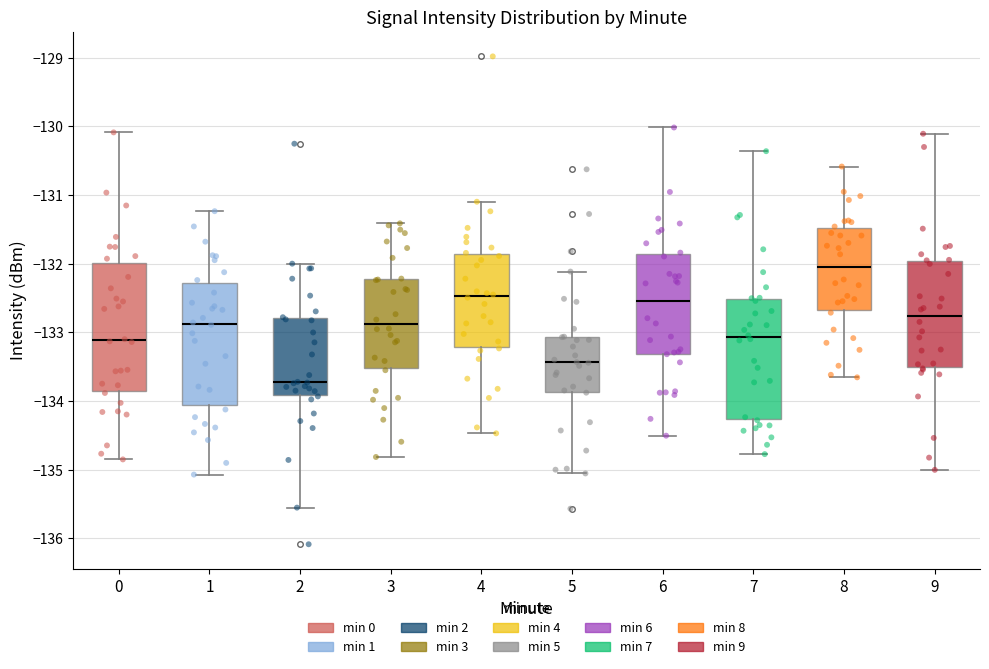

Reading left to right, read every box against the y-axis: the position of its median line, the range the box covers, and the ends of its whiskers. The values are not printed on the chart, so give them approximately, as read against the axis.

0: median -133.1, box -133.9 to -132.0, whiskers -134.9 to -130.1
1: median -132.9, box -134.1 to -132.3, whiskers -135.1 to -131.2
2: median -133.7, box -133.9 to -132.8, whiskers -135.6 to -132.0
3: median -132.9, box -133.5 to -132.2, whiskers -134.8 to -131.4
4: median -132.5, box -133.2 to -131.9, whiskers -134.5 to -131.1
5: median -133.4, box -133.9 to -133.1, whiskers -135.1 to -132.1
6: median -132.5, box -133.3 to -131.9, whiskers -134.5 to -130.0
7: median -133.1, box -134.3 to -132.5, whiskers -134.8 to -130.4
8: median -132.0, box -132.7 to -131.5, whiskers -133.7 to -130.6
9: median -132.8, box -133.5 to -132.0, whiskers -135.0 to -130.1